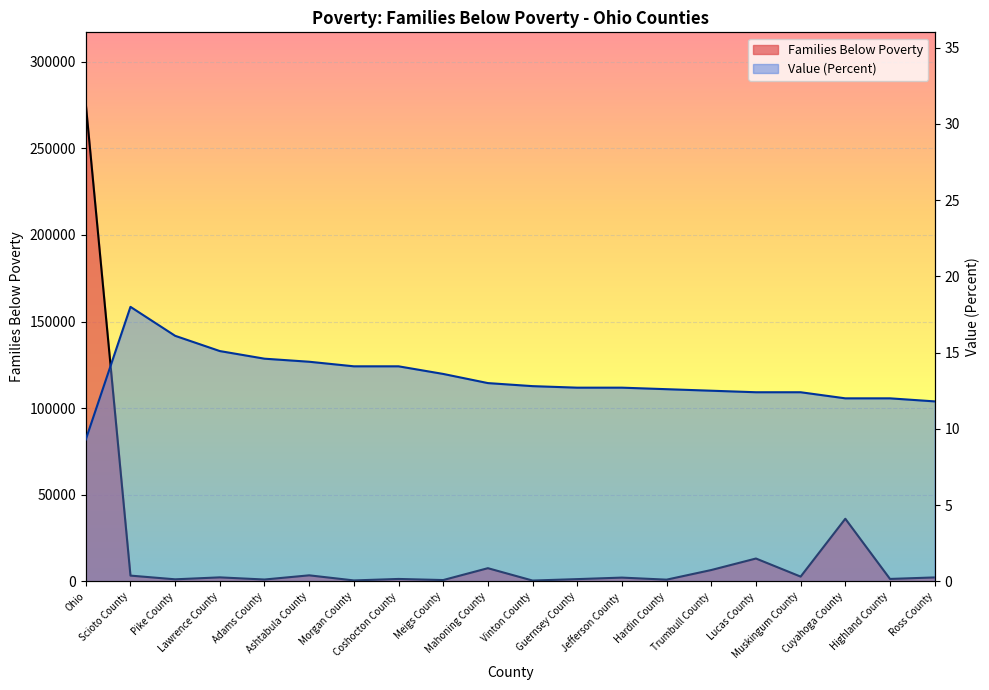

Is it true that Value (Percent) equals 20.3 at Coshocton County?

False